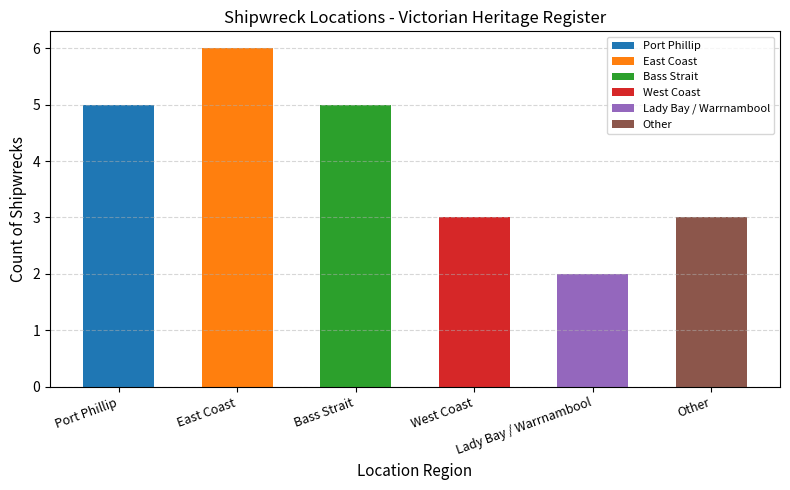

What is the label of the 6th bar from the right?

Port Phillip